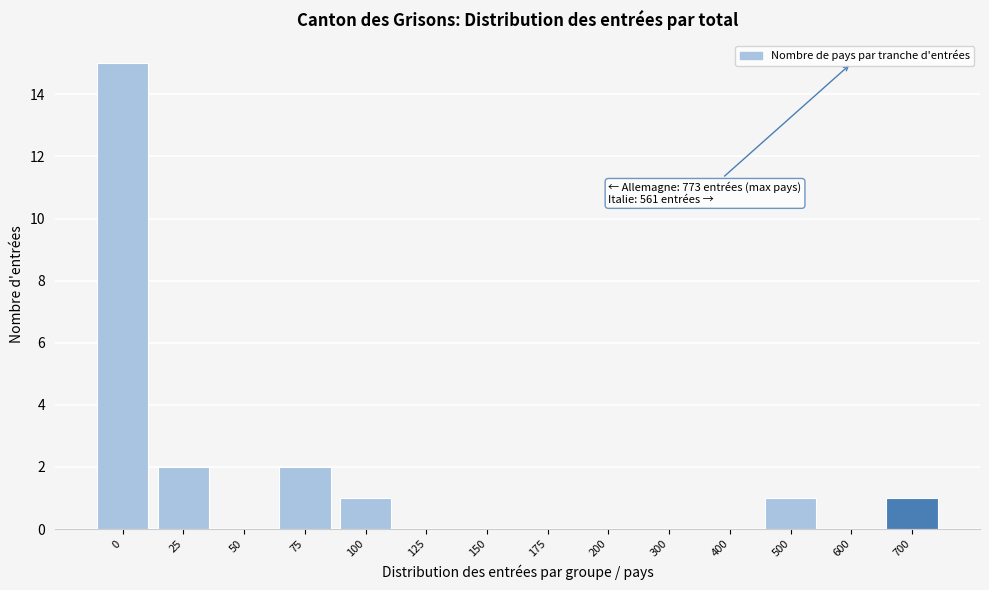

Reading right to left, transcribe all the data shown in this chart.

700=1	600=0	500=1	400=0	300=0	200=0	175=0	150=0	125=0	100=1	75=2	50=0	25=2	0=15